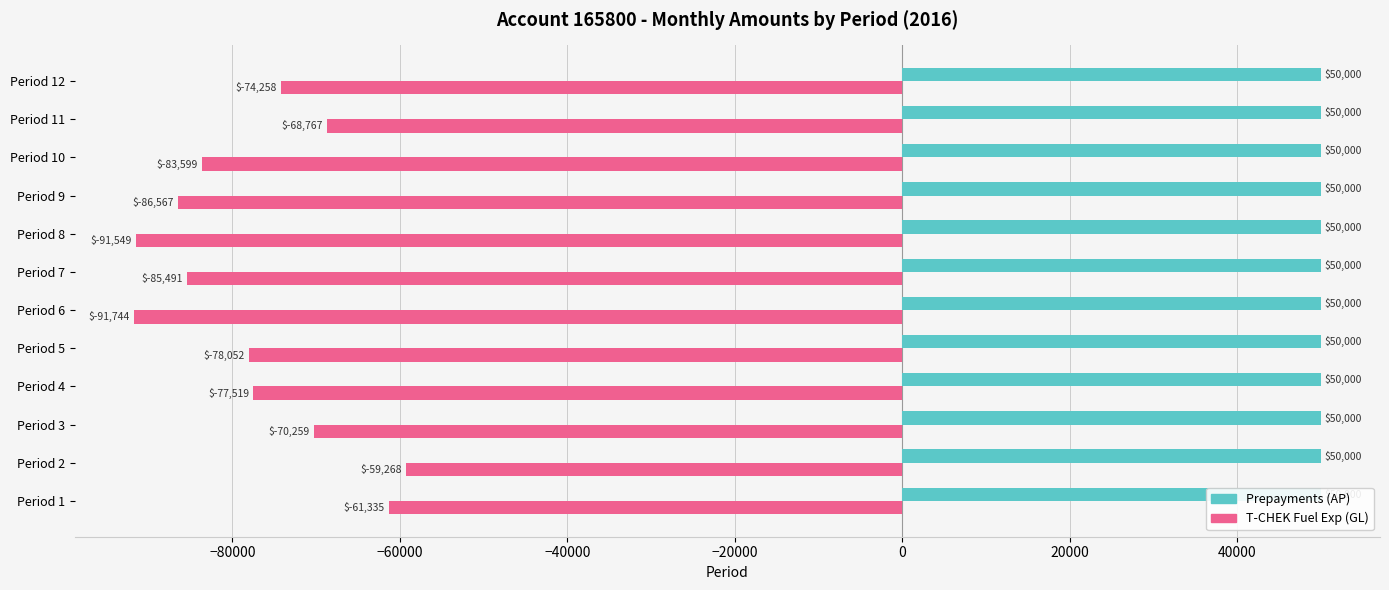

Reading left to right, what are all the values shown in this chart?

Prepayments (AP): 0.3	0.3	0.3	0.3	0.3	0.3	0.3	0.3	0.3	0.3	0.3	0.3
T-CHEK Fuel Exp (GL): -61335.3	-59268.3	-70258.8	-77519.1	-78051.9	-91744.5	-85491.1	-91549.1	-86567.2	-83598.6	-68767.1	-74257.9